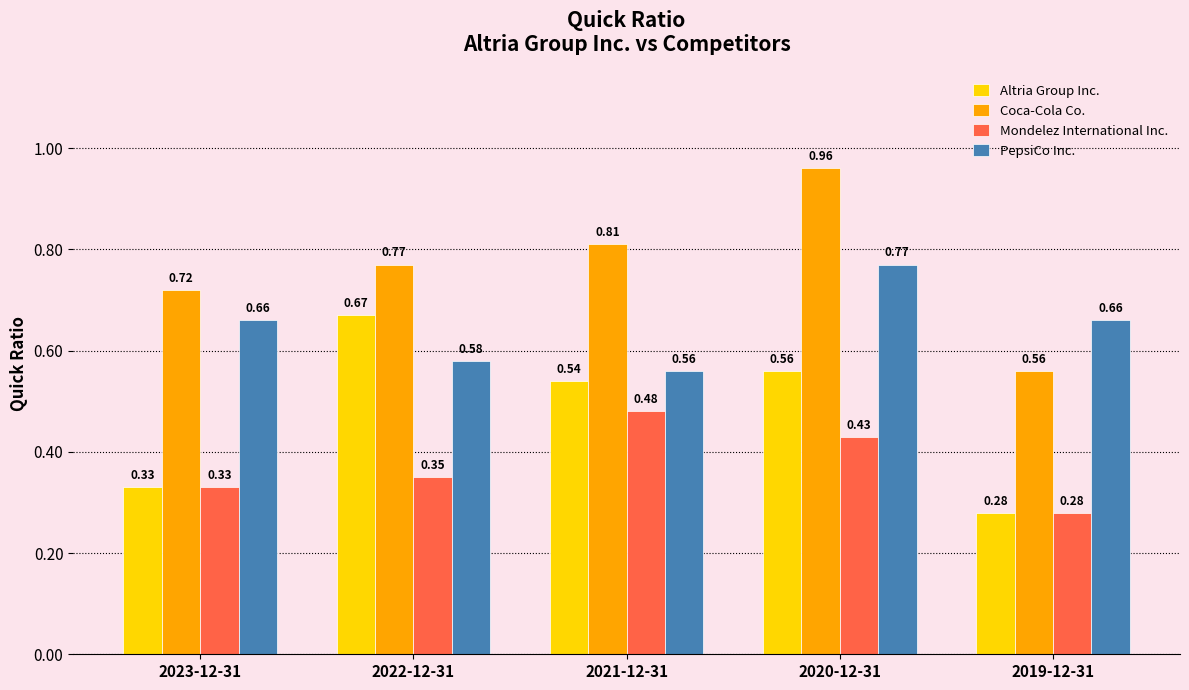

What are all the series names shown in the legend?

Altria Group Inc., Coca-Cola Co., Mondelez International Inc., PepsiCo Inc.